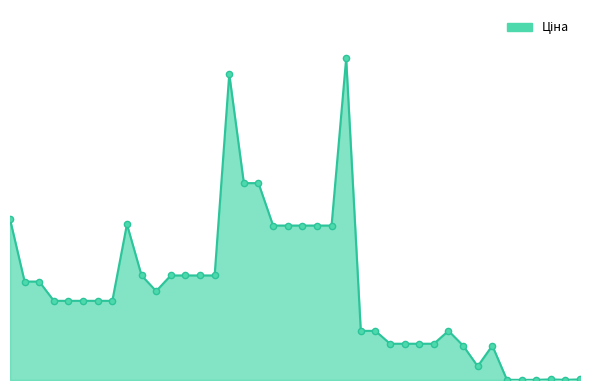

Does the chart have visible grid lines?

No